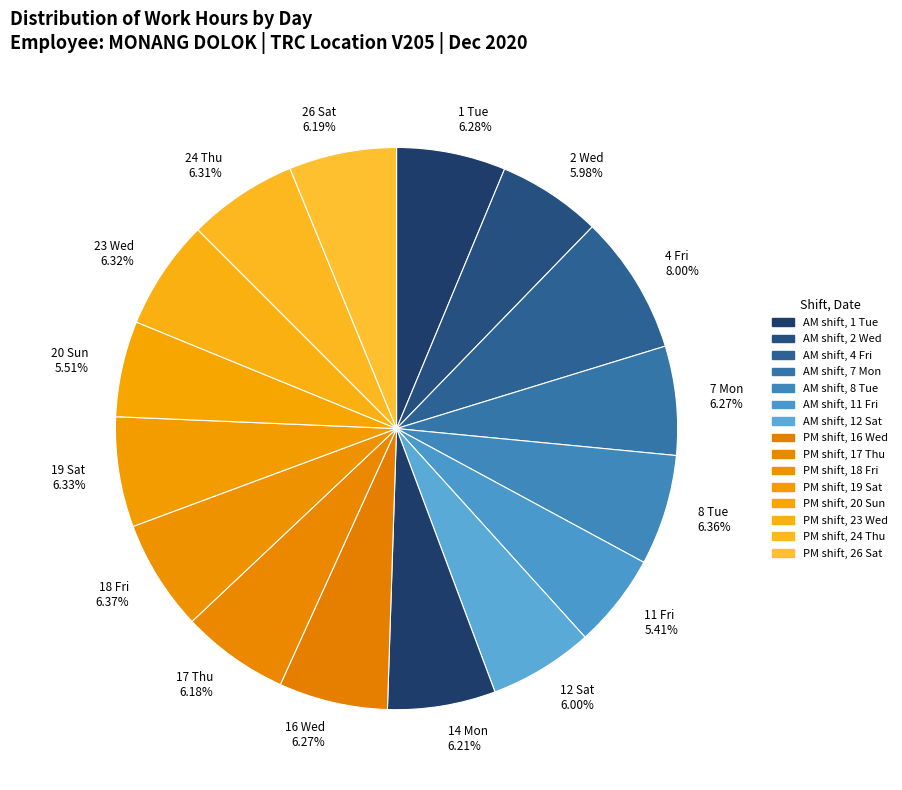

To the nearest percent, what is the average slice percentage?

6%